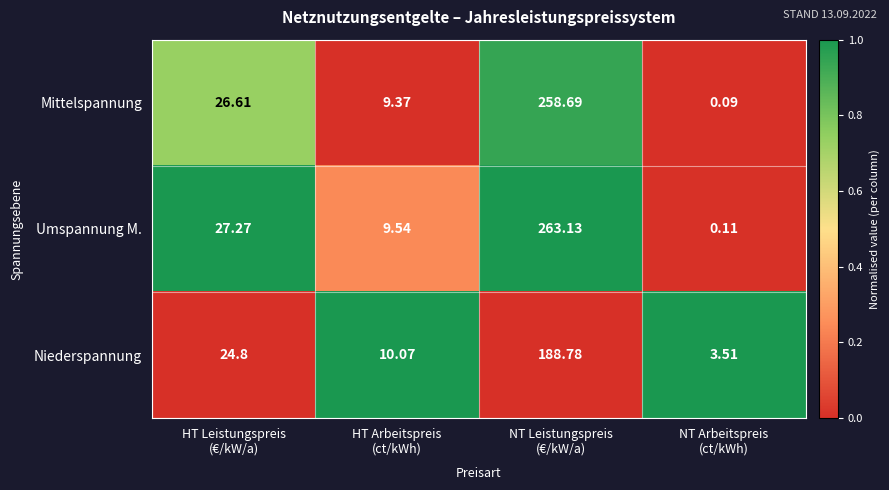

Which series has the largest range (max minus min)?

Umspannung M.